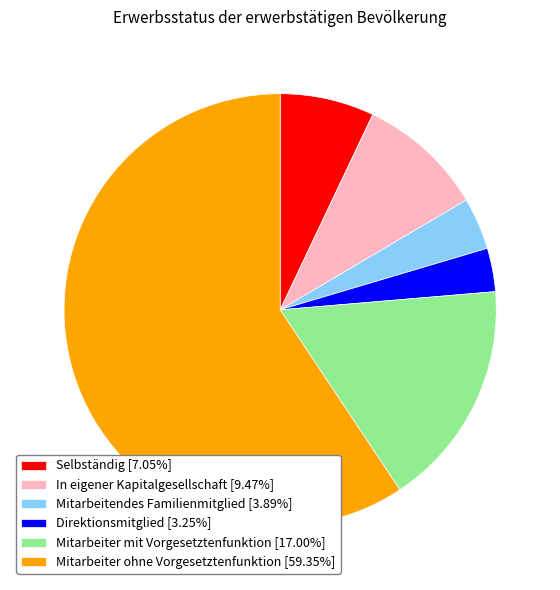

Is Mitarbeiter ohne Vorgesetztenfunktion [59.35%] the majority of the pie?

Yes